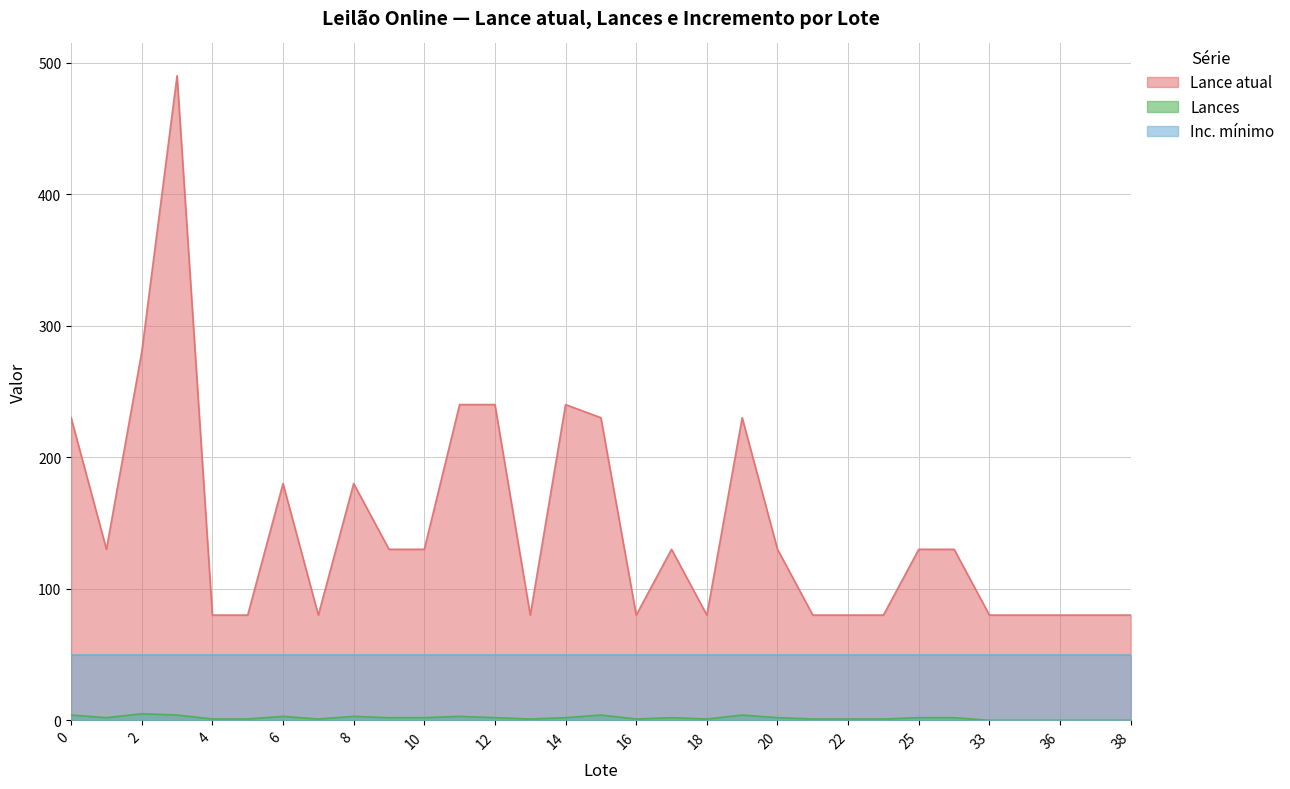

How many values in the Lances series exceed 2?

8